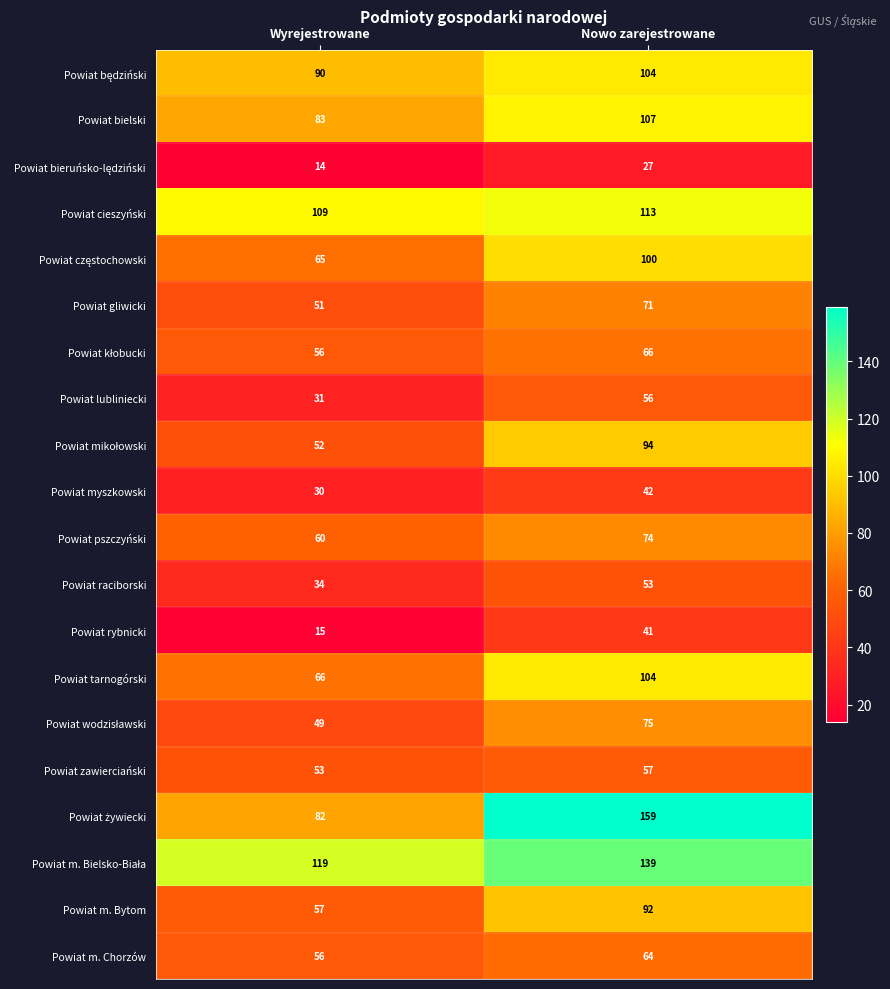

Where is Powiat myszkowski nearest to the value 36?

Wyrejestrowane